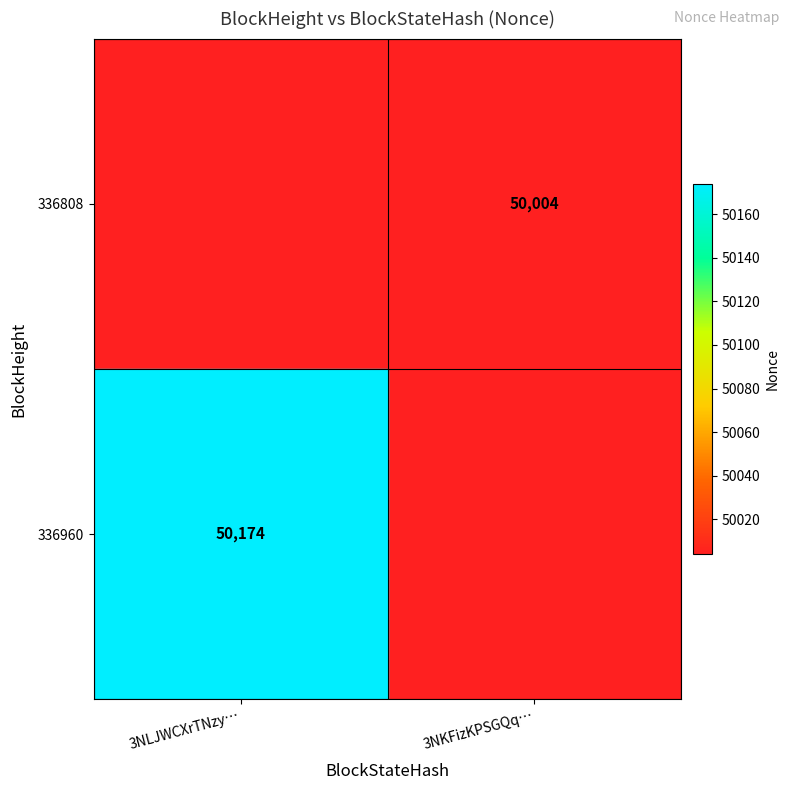

Is it true that 336960 equals 19857 at 3NLJWCXrTNzy…?

False